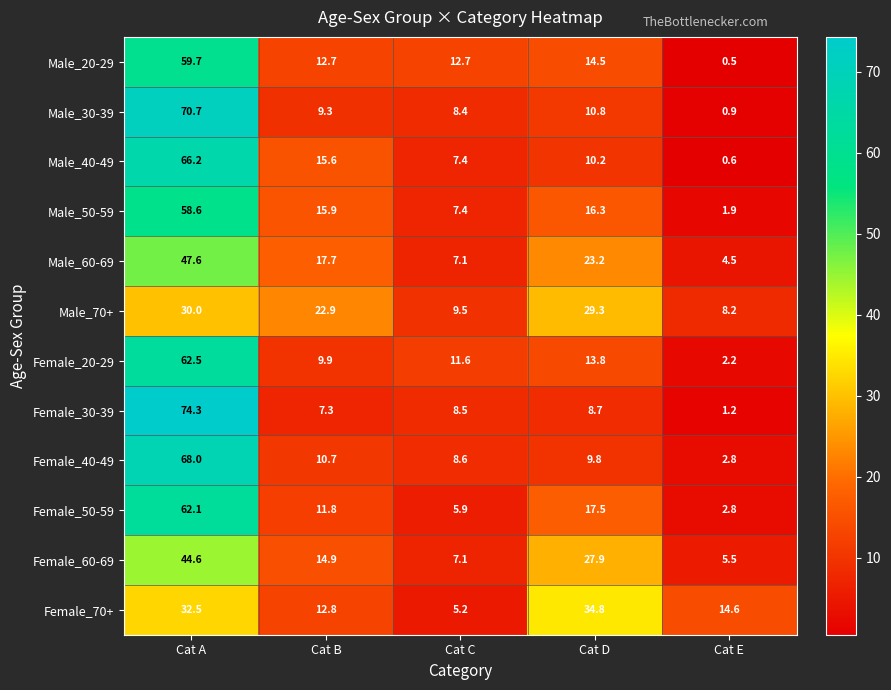

What is the sum of the Male_50-59 values at Cat C and Cat D?

23.7